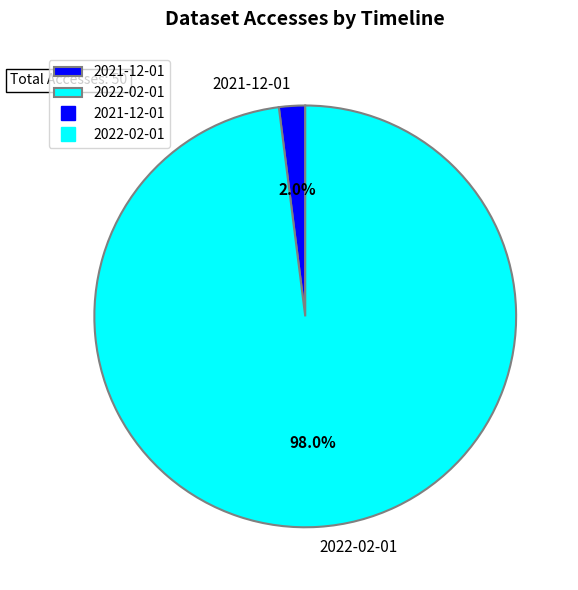

How much of the chart is everything except 2021-12-01?

98.0%